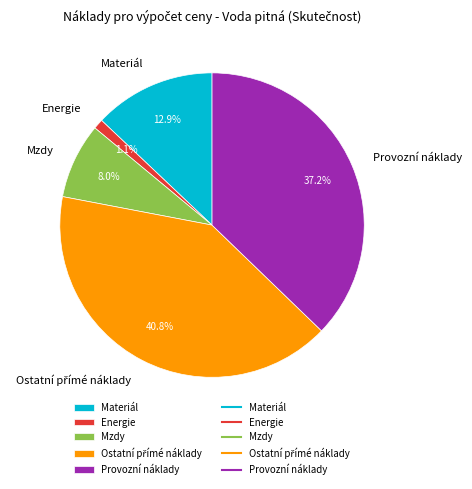

Which category has the smallest portion of the pie?

Energie